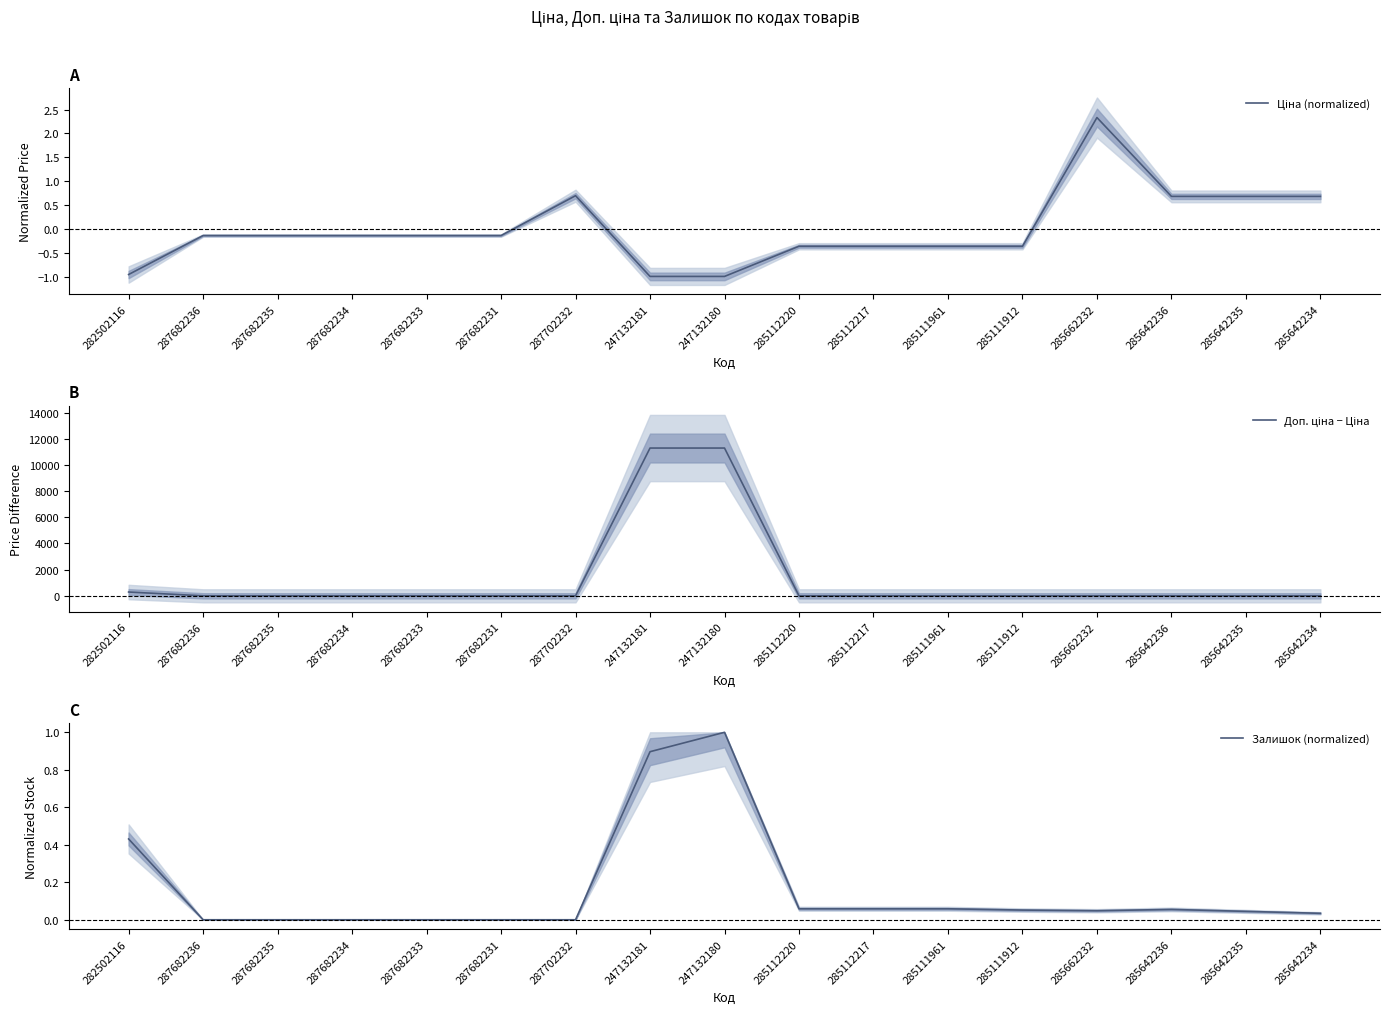

At how many categories does at least one series exceed 3722?

2